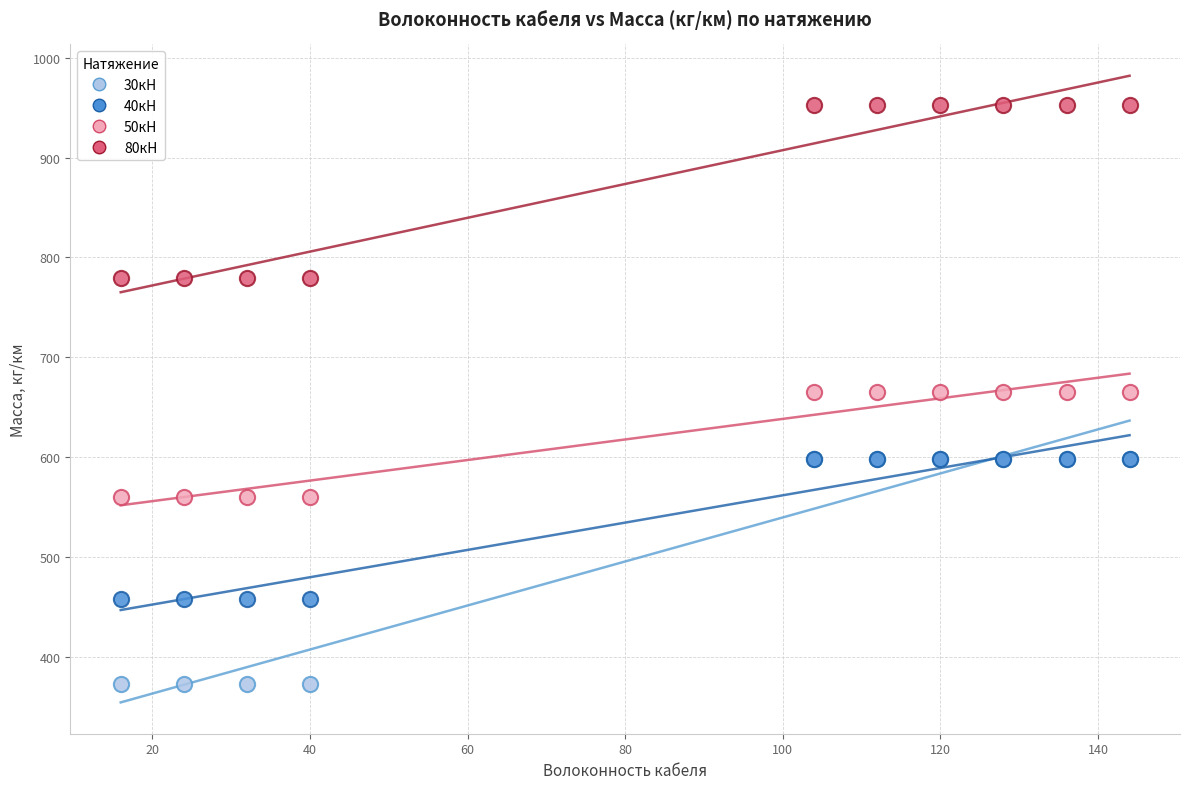

Which series has the largest Y range (max minus min)?

30кН